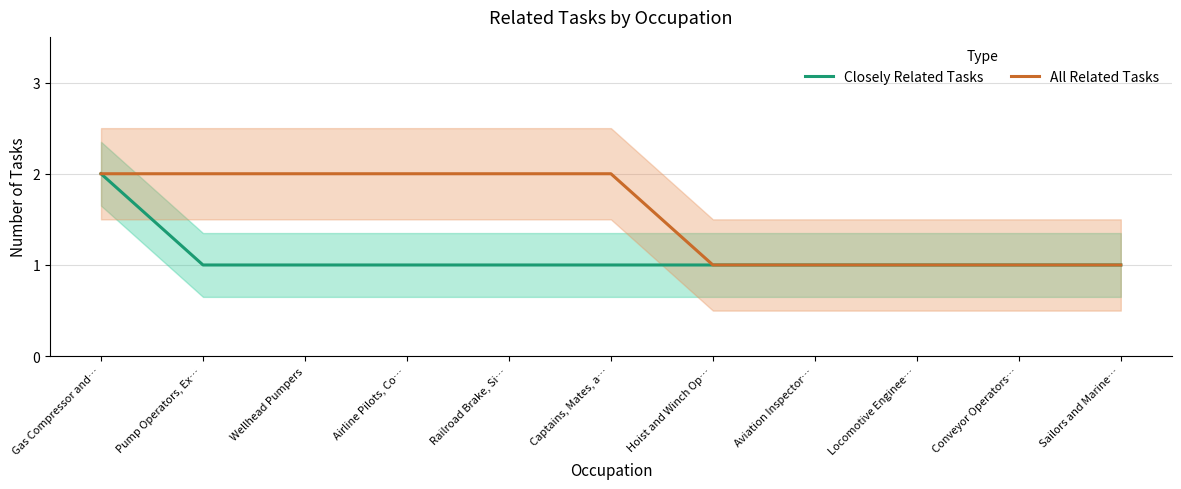

Which series has the largest total across all categories?

All Related Tasks